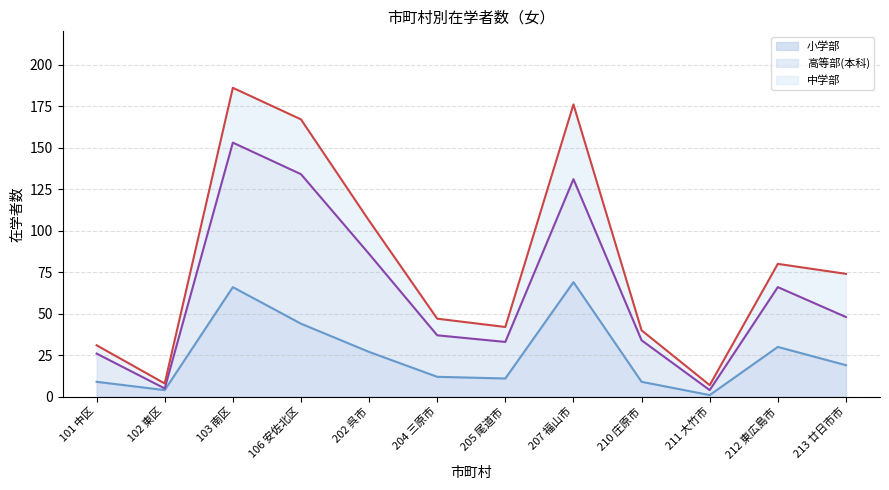

The value of 中学部 (line) at 207 福山市 is 176. True or false?

True